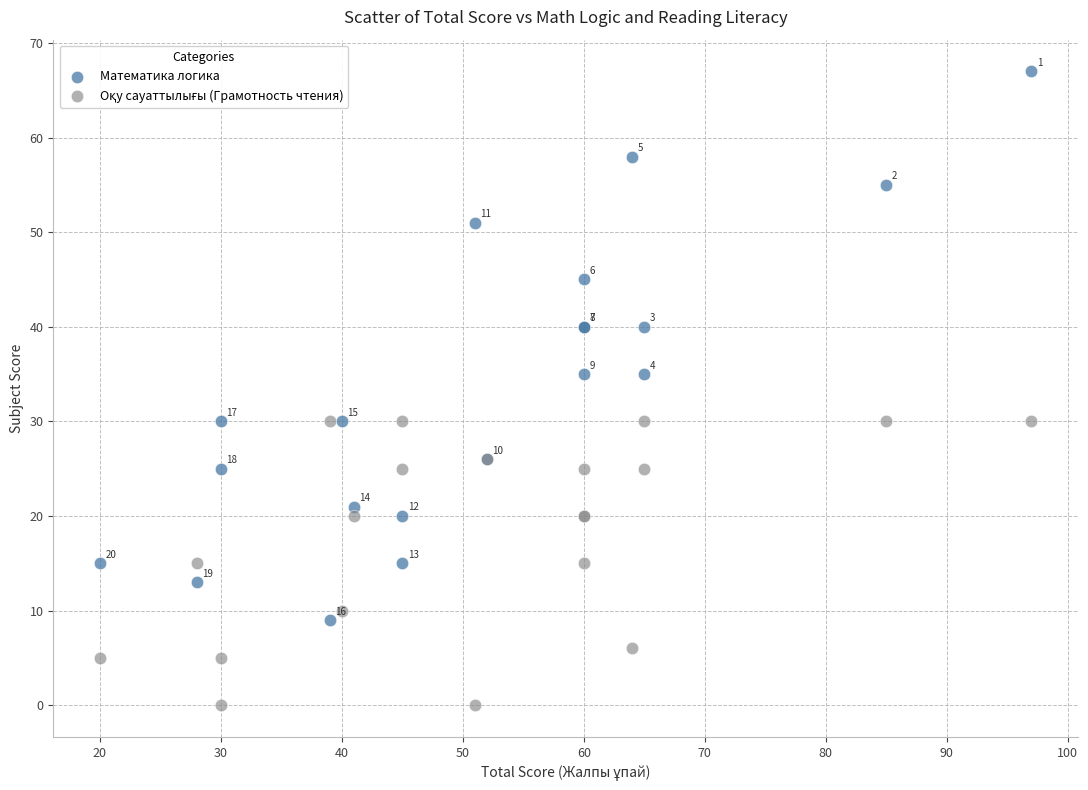

Which series contains the highest Y value?

Математика логика